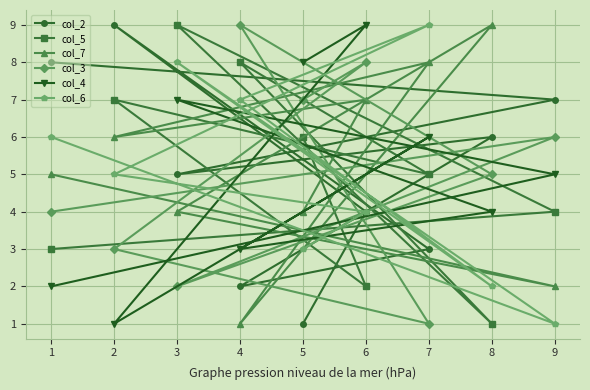

Which series changed the most between 2 and 3?

col_4